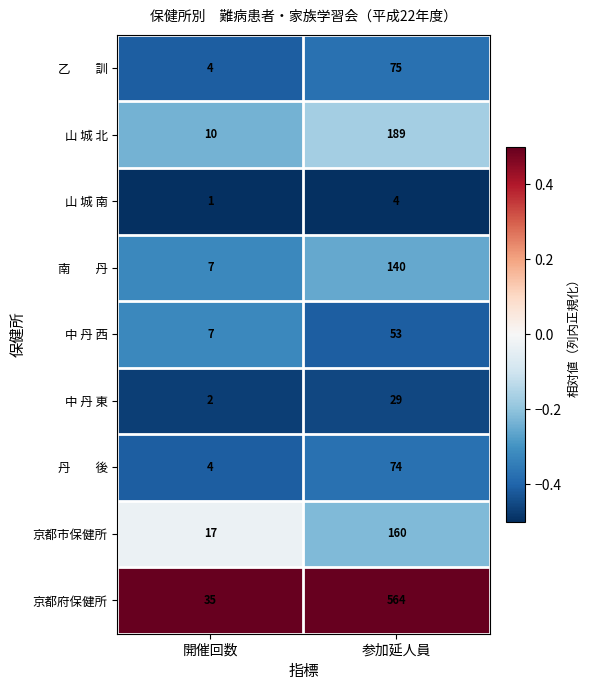

Is it true that 山 城 北 equals 309 at 参加延人員?

False